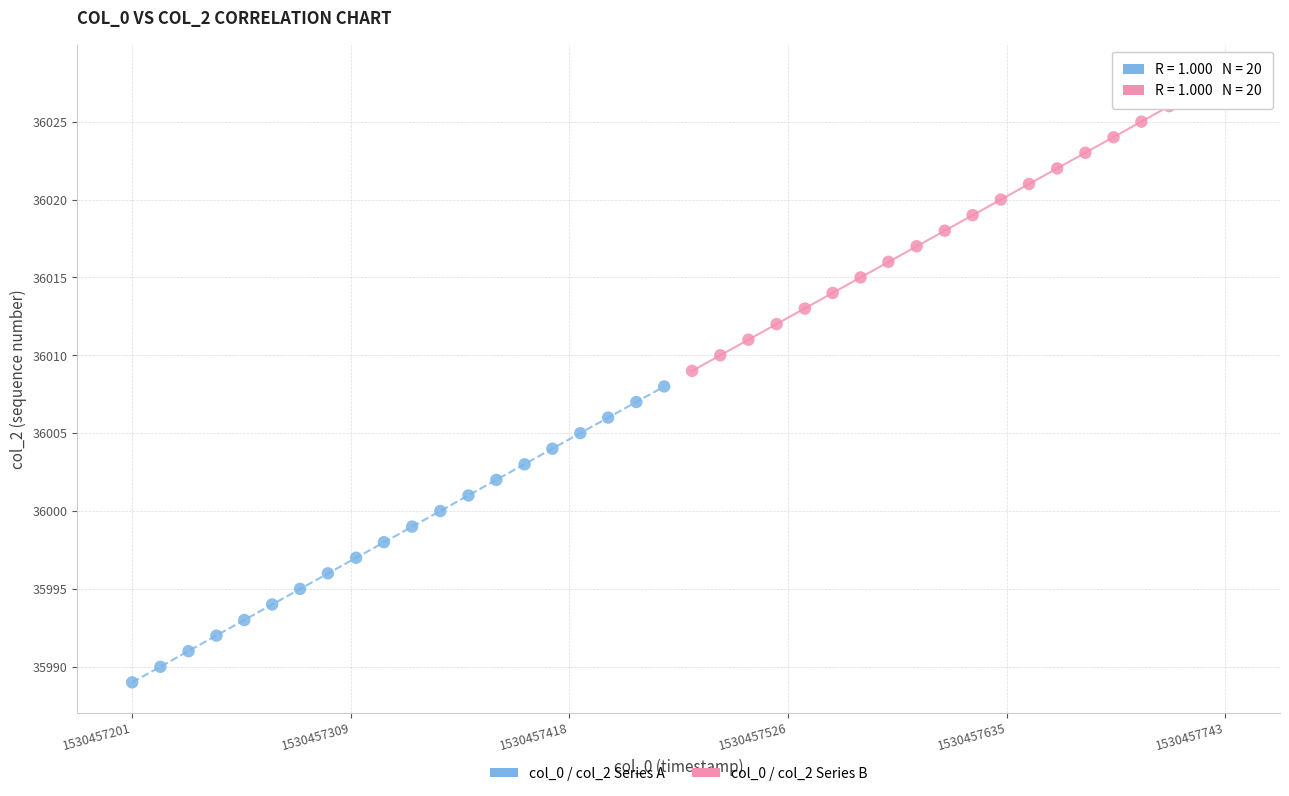

Which series contains the lowest Y value?

col_0 / col_2 Series A